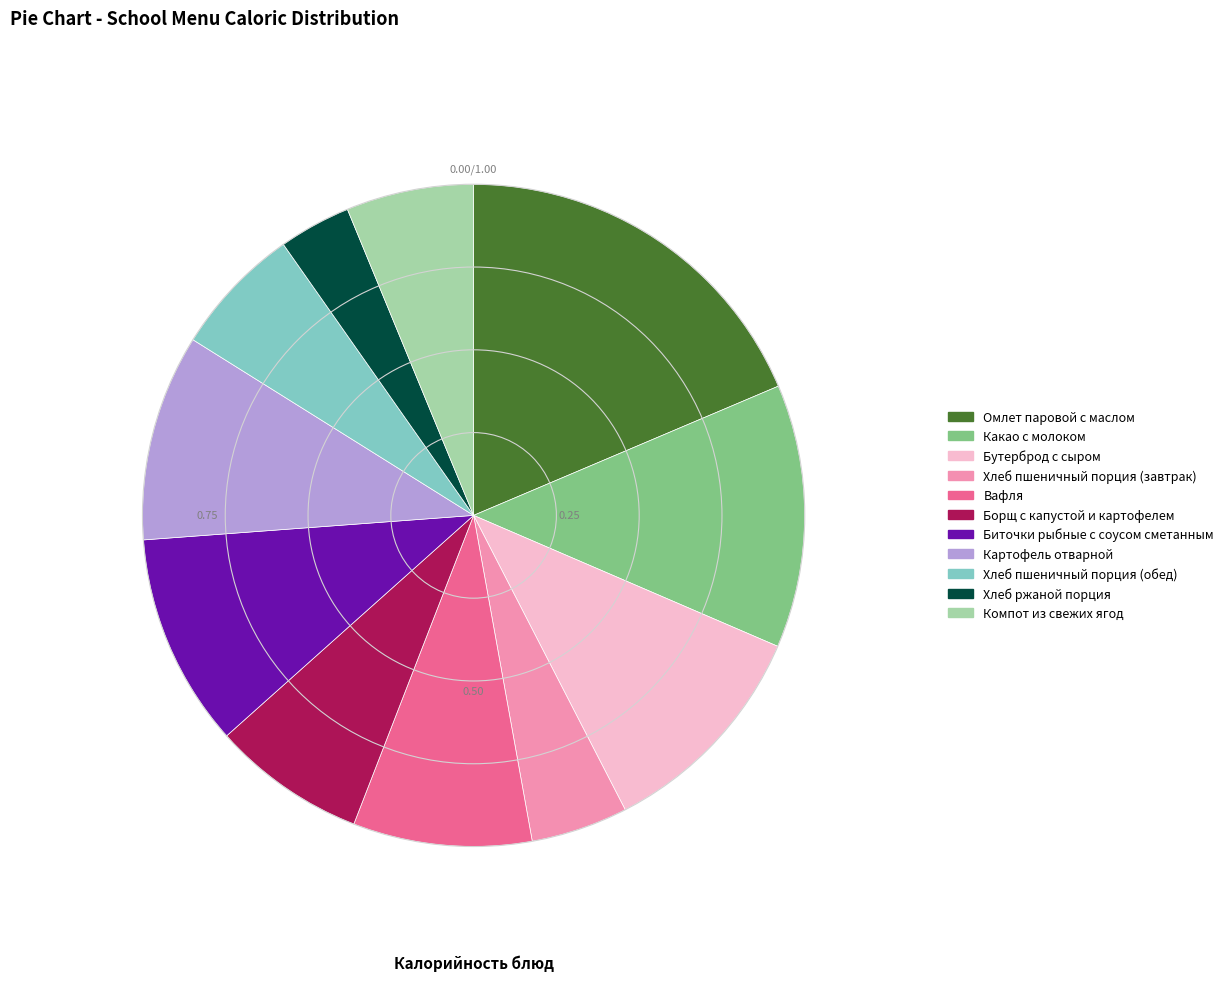

How many slices are in this pie chart?

11